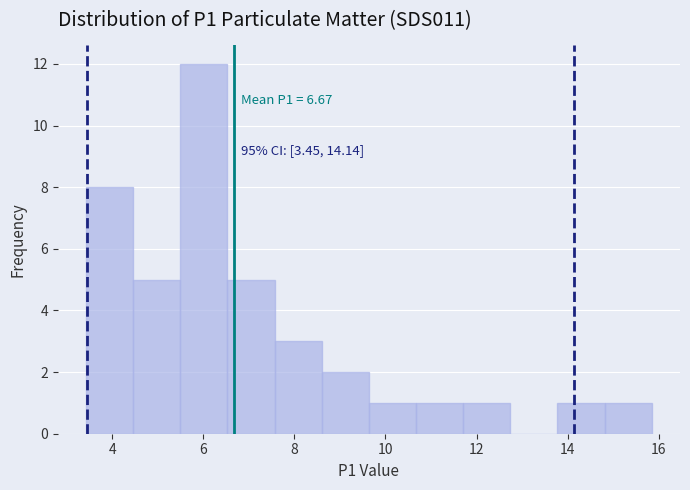

Which range on the x-axis has the tallest bar?

5.4 to 6.6